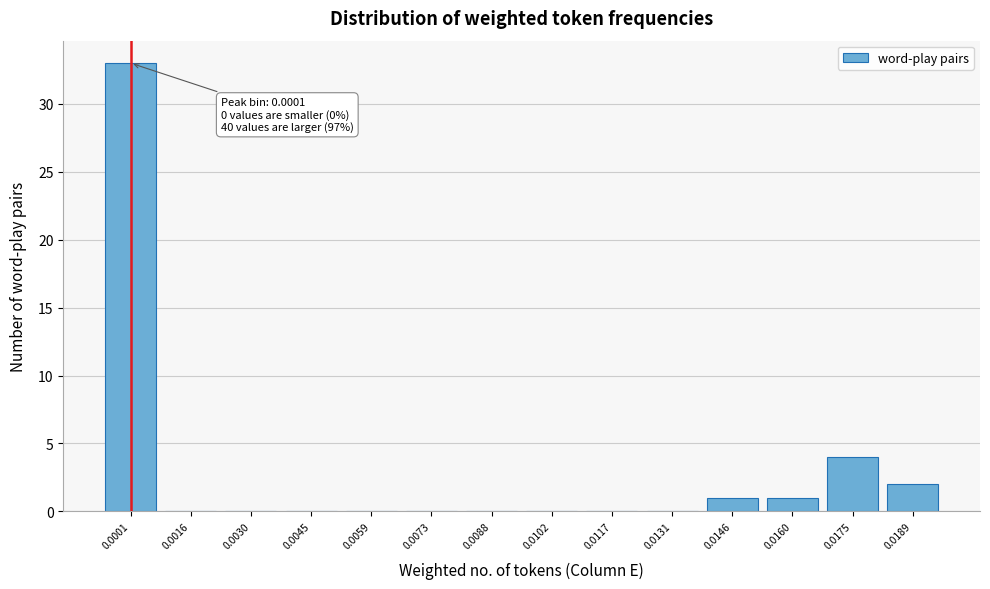

Reading left to right, transcribe all the data shown in this chart.

0.0001=33	0.0016=0	0.0030=0	0.0045=0	0.0059=0	0.0073=0	0.0088=0	0.0102=0	0.0117=0	0.0131=0	0.0146=1	0.0160=1	0.0175=4	0.0189=2